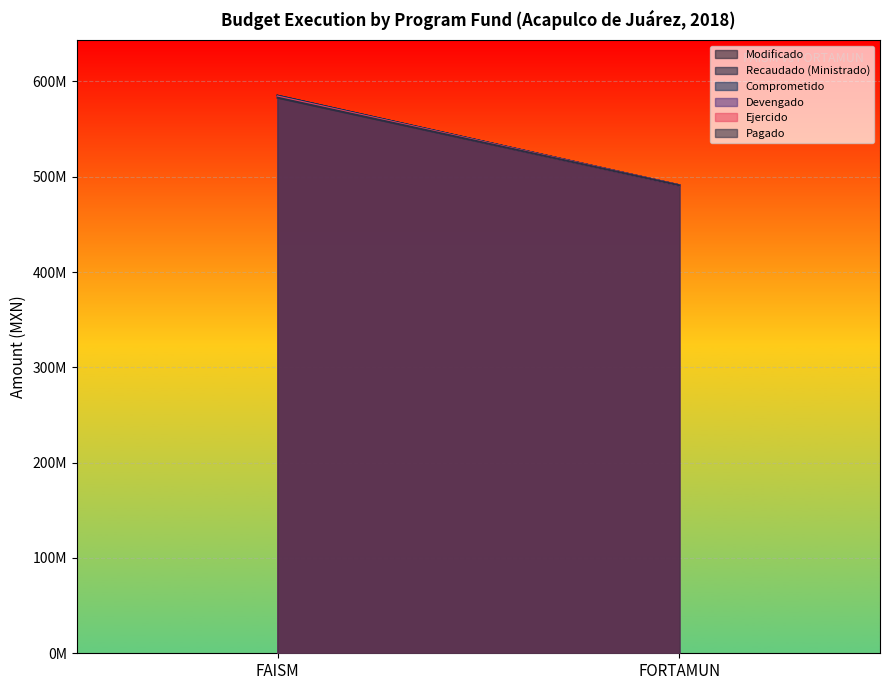

Is it true that Comprometido equals 838476836.2 at FAISM?

False